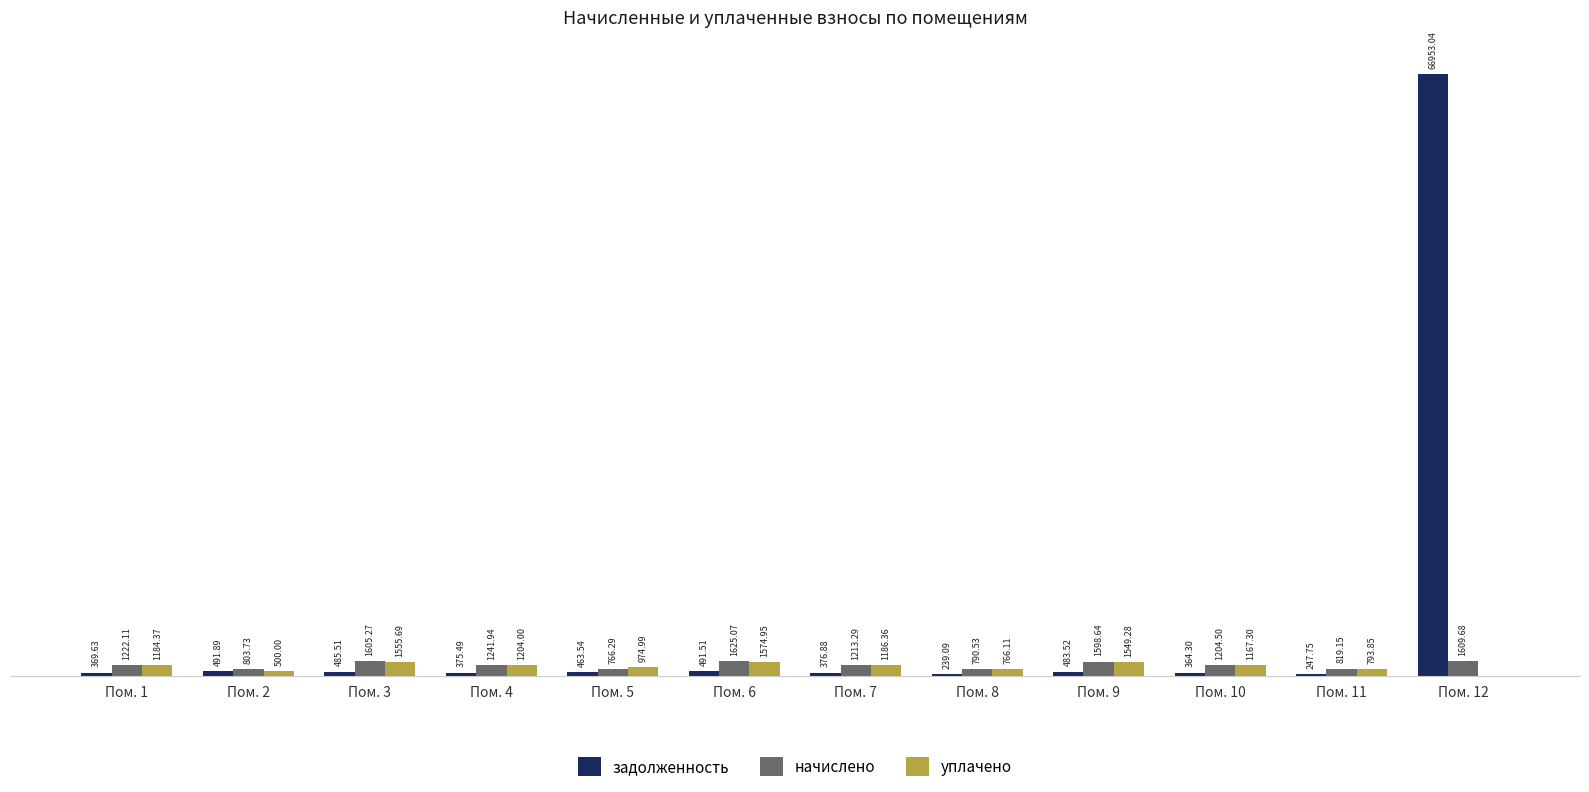

Between Пом. 3 and Пом. 10, which series saw the biggest shift?

начислено